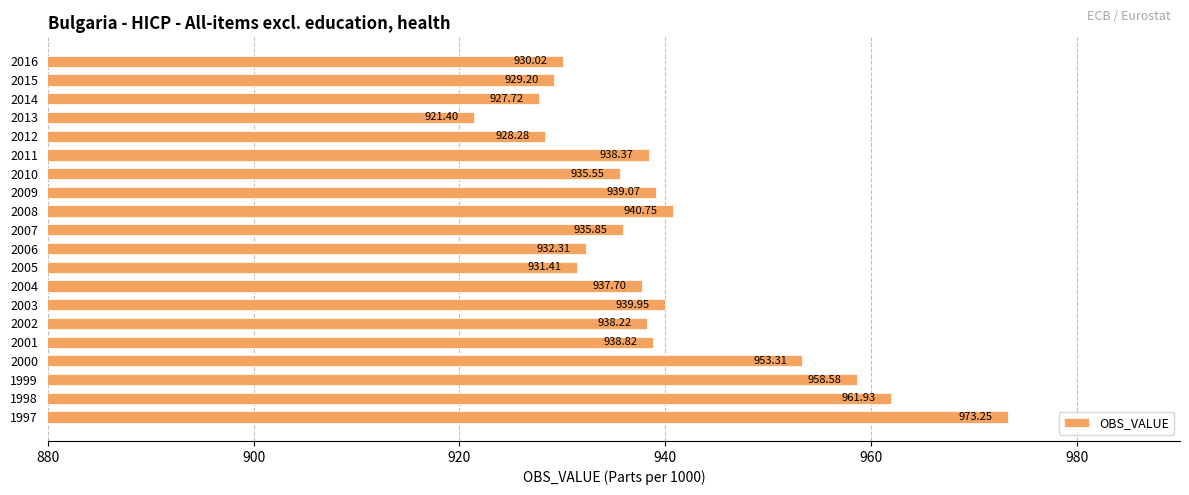

What is the difference between the second highest and minimum values?

40.5